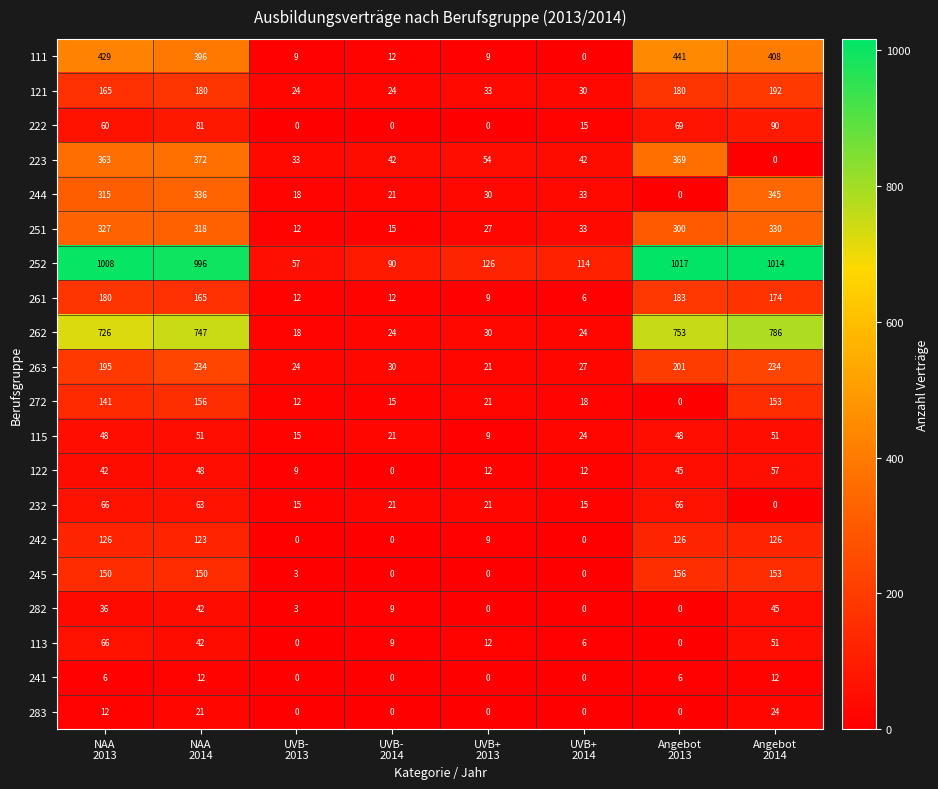

What is the highest value of the 282 series?

45